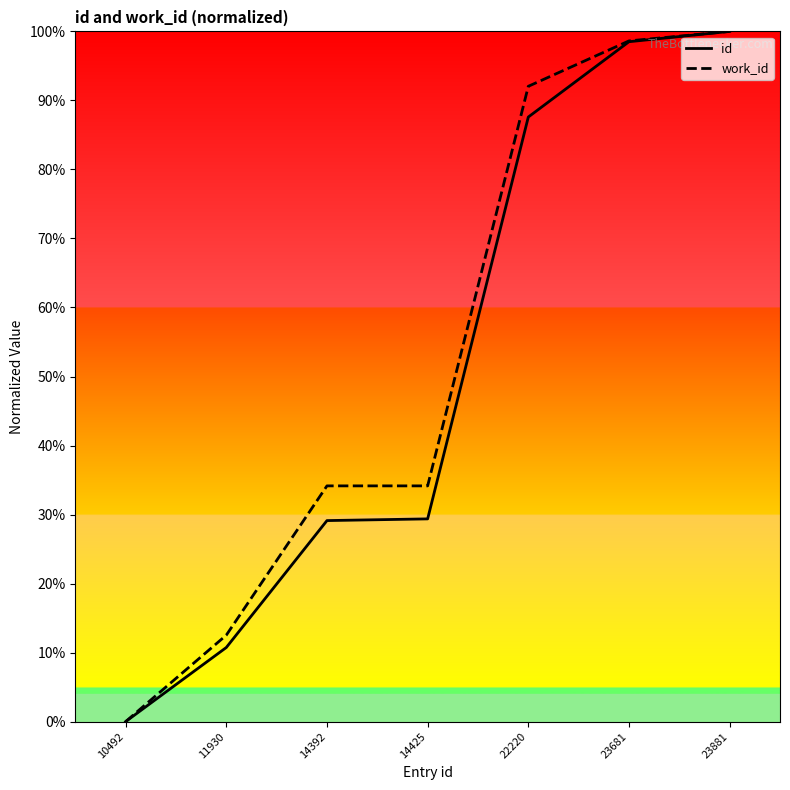

What are all the series names shown in the legend?

id, work_id